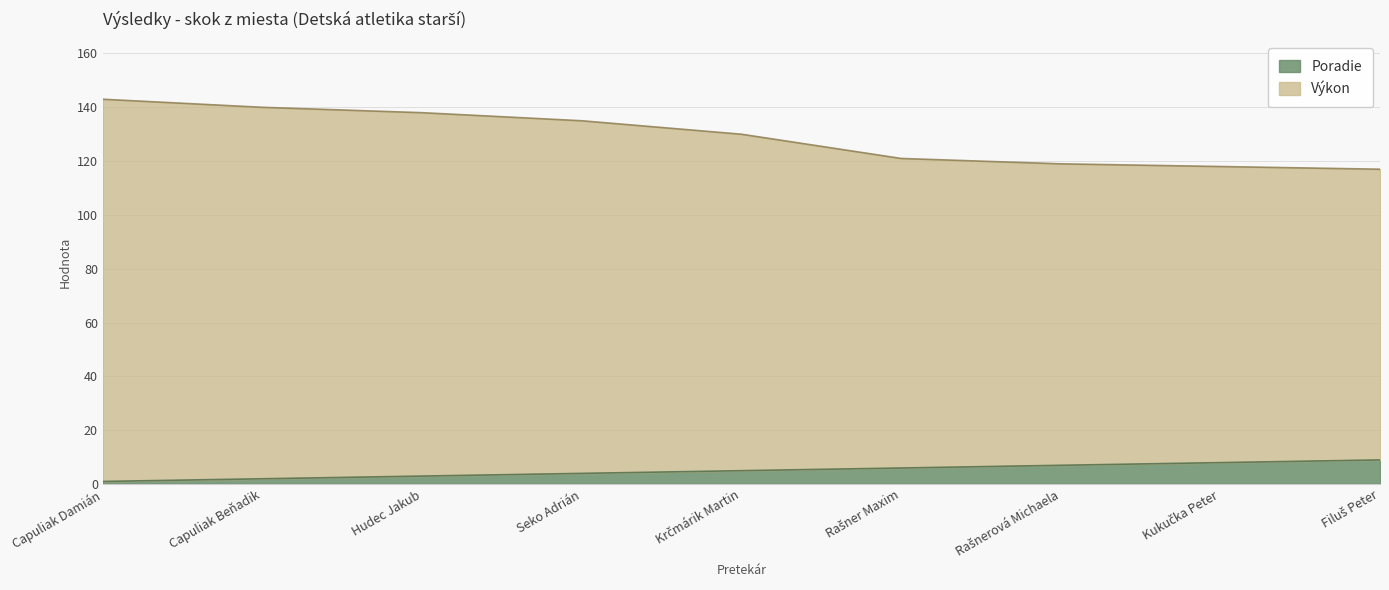

Rank the series by their average value, from lowest to highest.

Poradie, Výkon